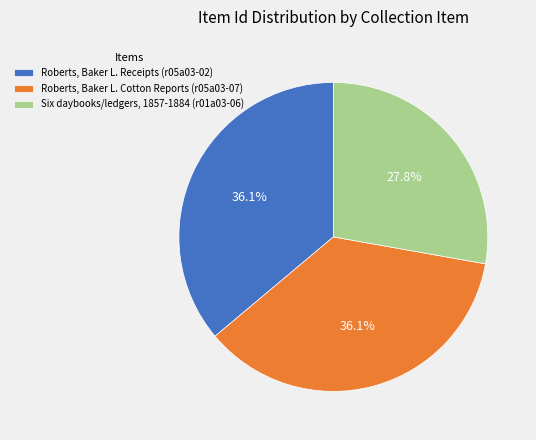

Is it true that Roberts, Baker L. Cotton Reports (r05a03-07) is 36% of the pie?

True